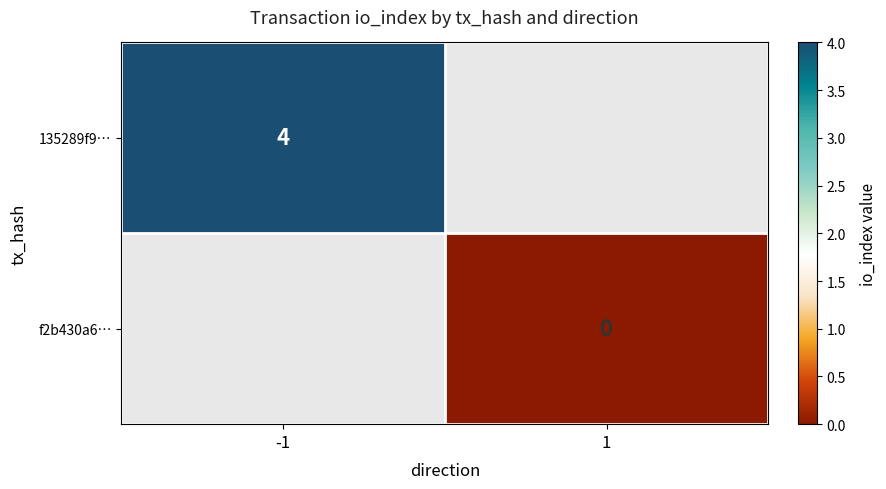

The value of 135289f9… at -1 is 4. True or false?

True